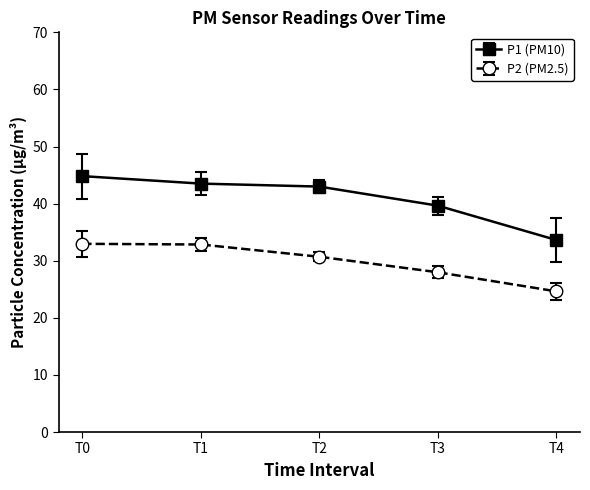

Which label corresponds to the smallest value in the chart?

T4